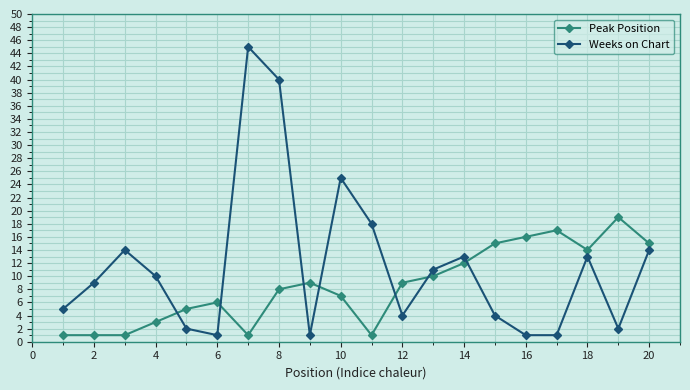

Which series has the largest total across all categories?

Weeks on Chart